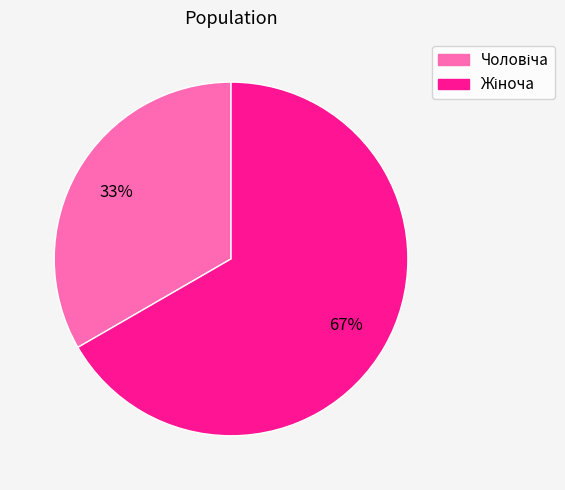

Is there any slice that represents more than half of the pie?

Yes